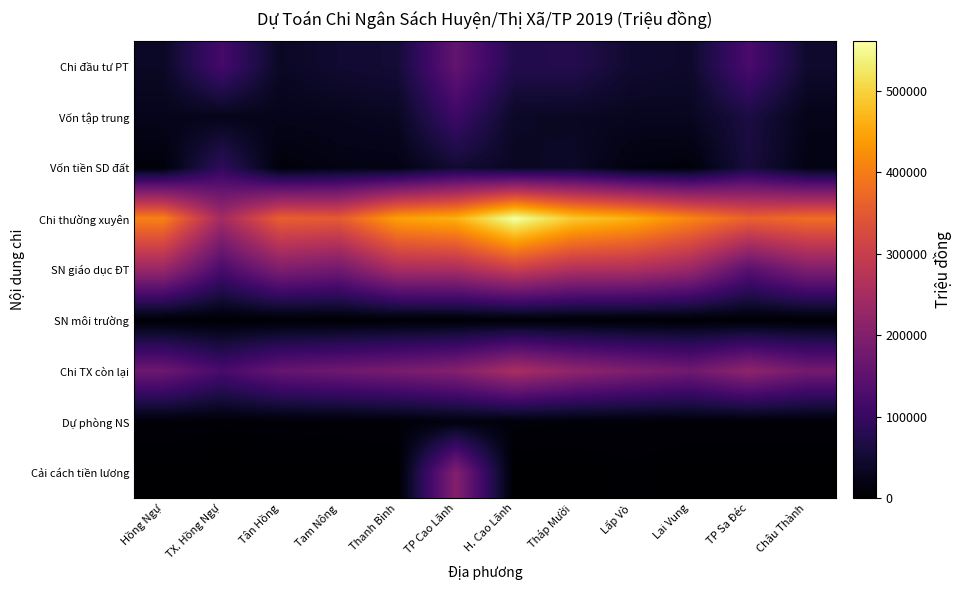

What is the difference between the highest and lowest values at Tháp Mười?

488791